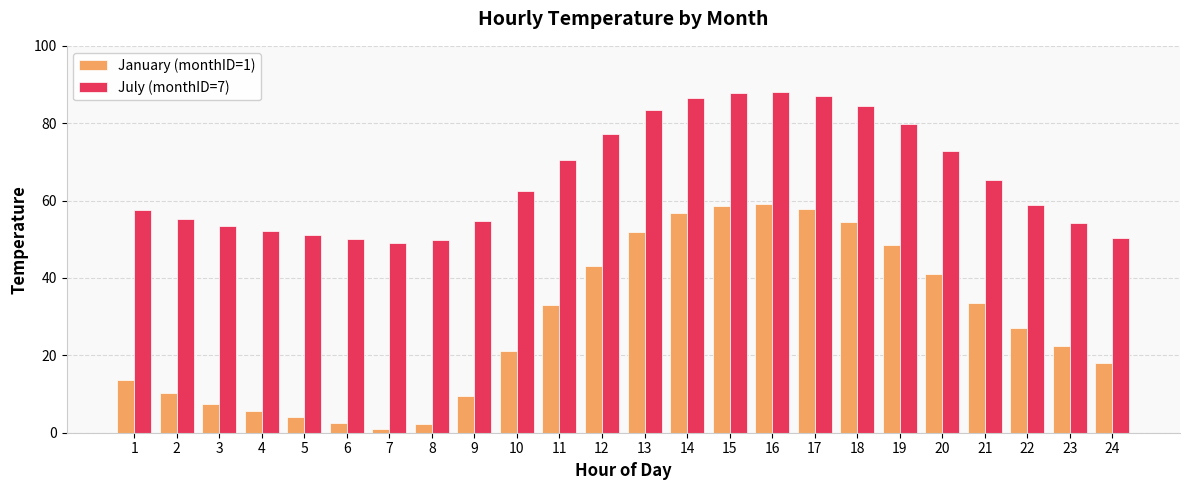

True or false: January (monthID=1) has a value of 21.6 at 1.

False